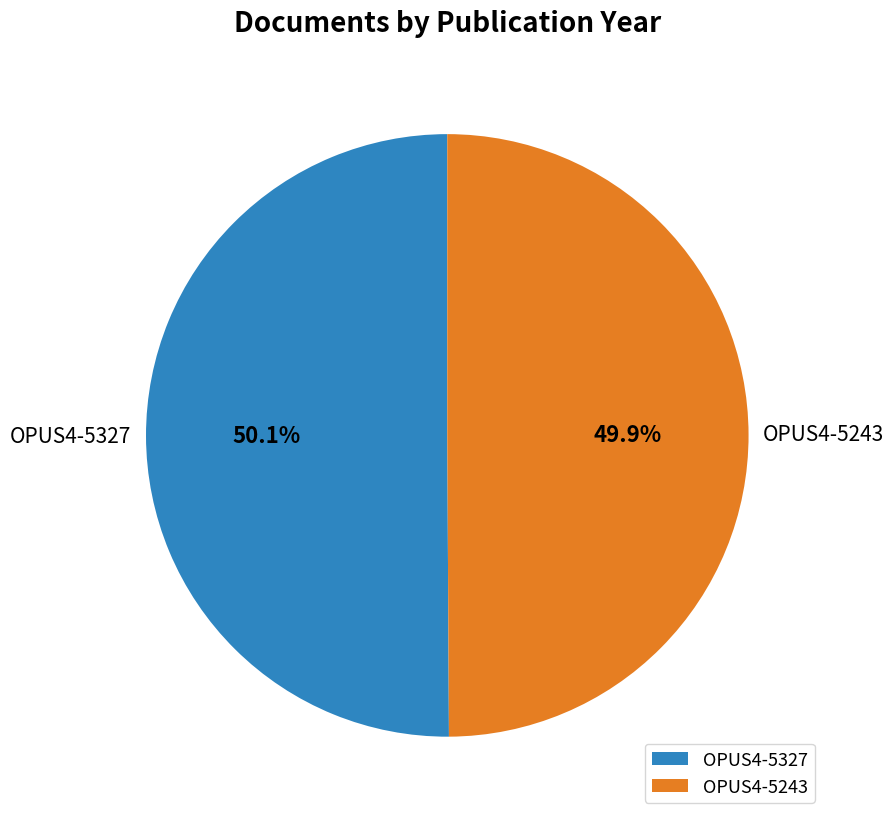

Does any single category account for the majority?

Yes